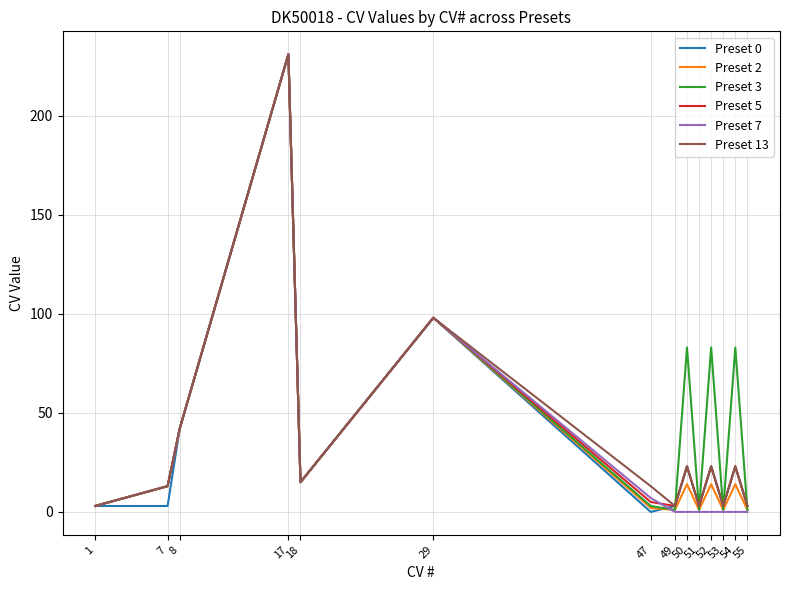

At which category is the sum across all series the highest?

17